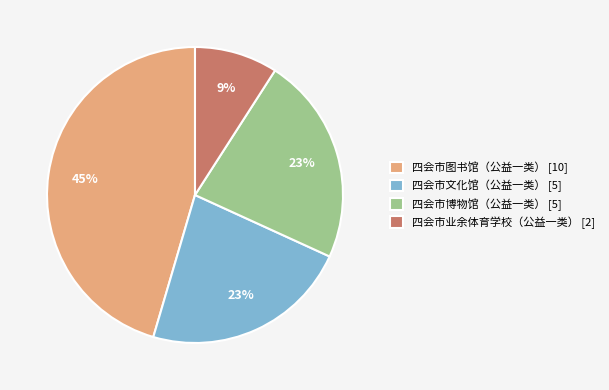

What percentage is the 四会市业余体育学校（公益一类） slice, to the nearest percent?

9%